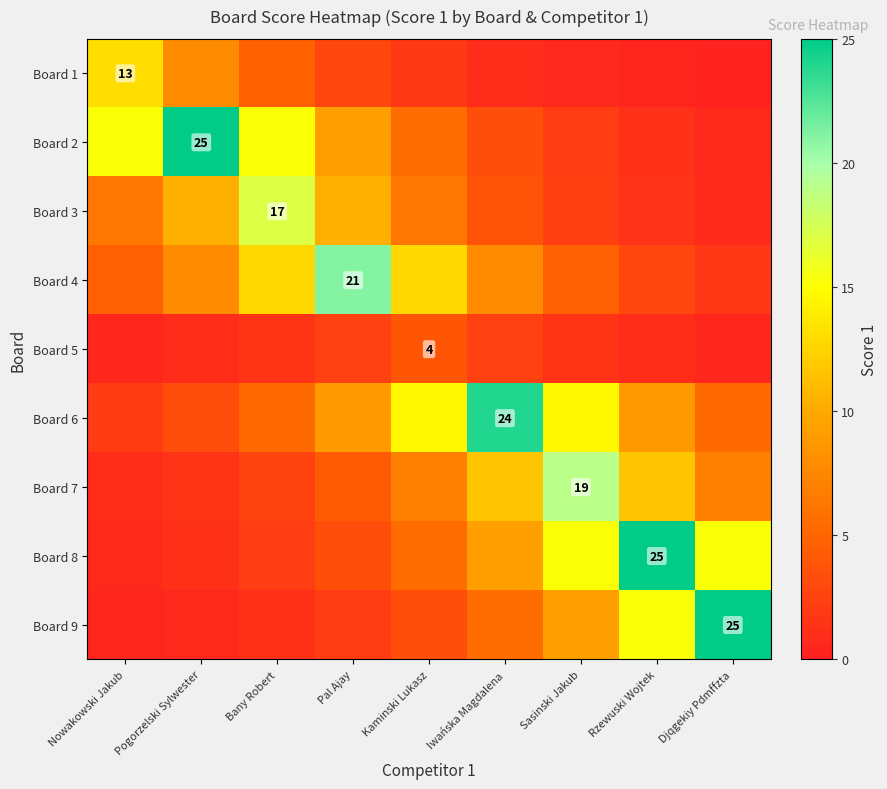

At which category does the chart reach its minimum across all series?

Djqgekiy Pdmffzta